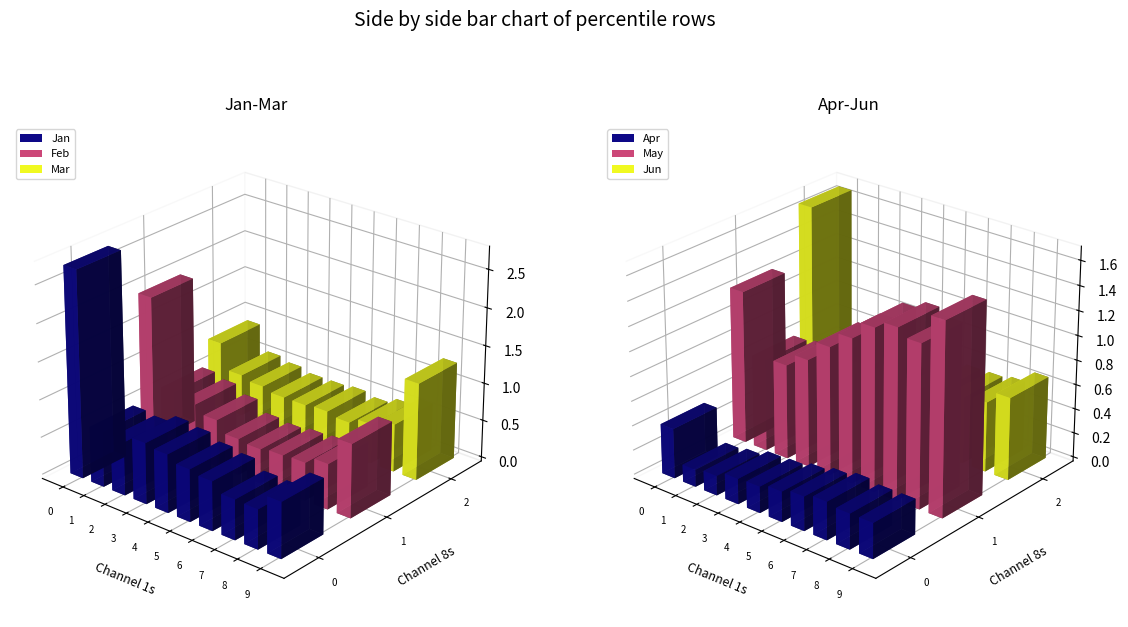

Is the value of May at pct25 greater than the value of Apr at pct65?

Yes